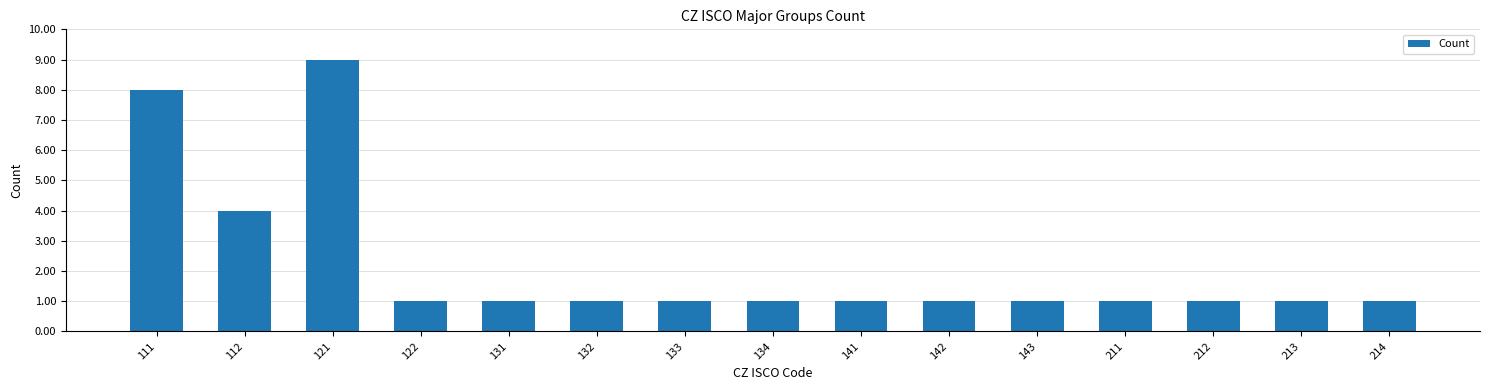

How many bars are there in total?

15